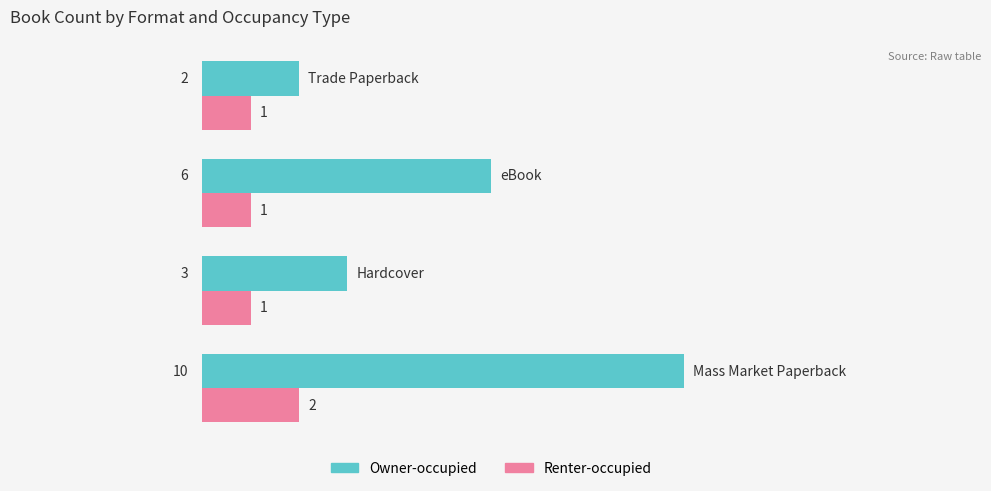

What is the difference between the maximum and minimum values in the Renter-occupied series?

1